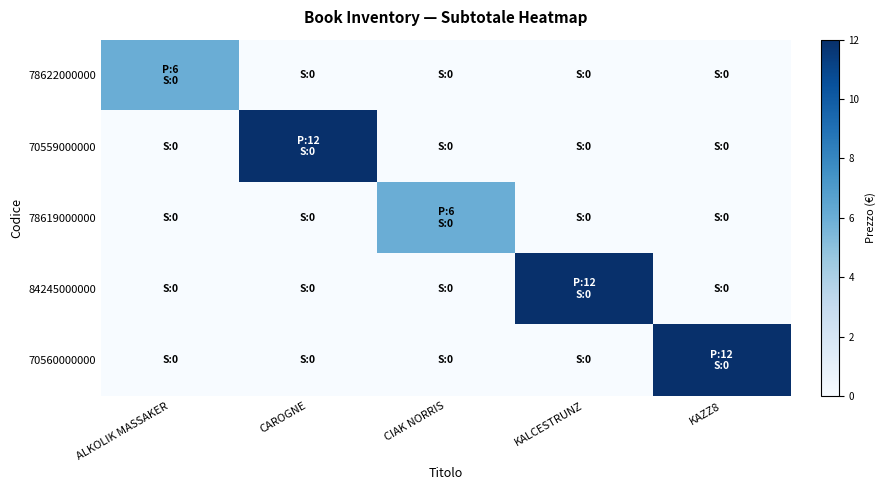

Which series has the widest spread of values?

70559000000